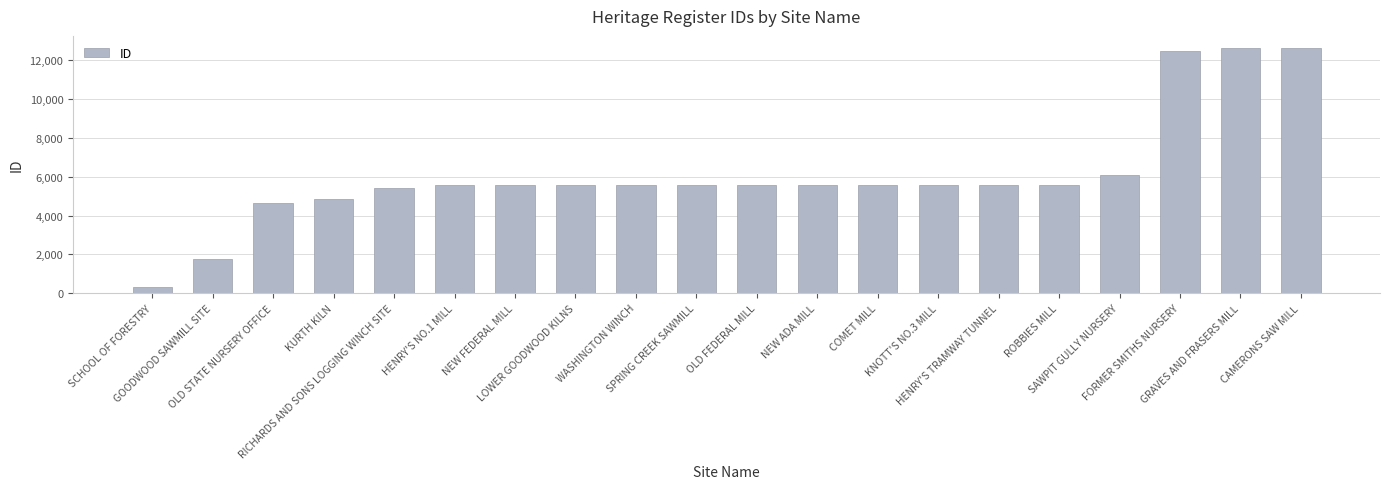

What is the difference between the values at SPRING CREEK SAWMILL and COMET MILL?

5